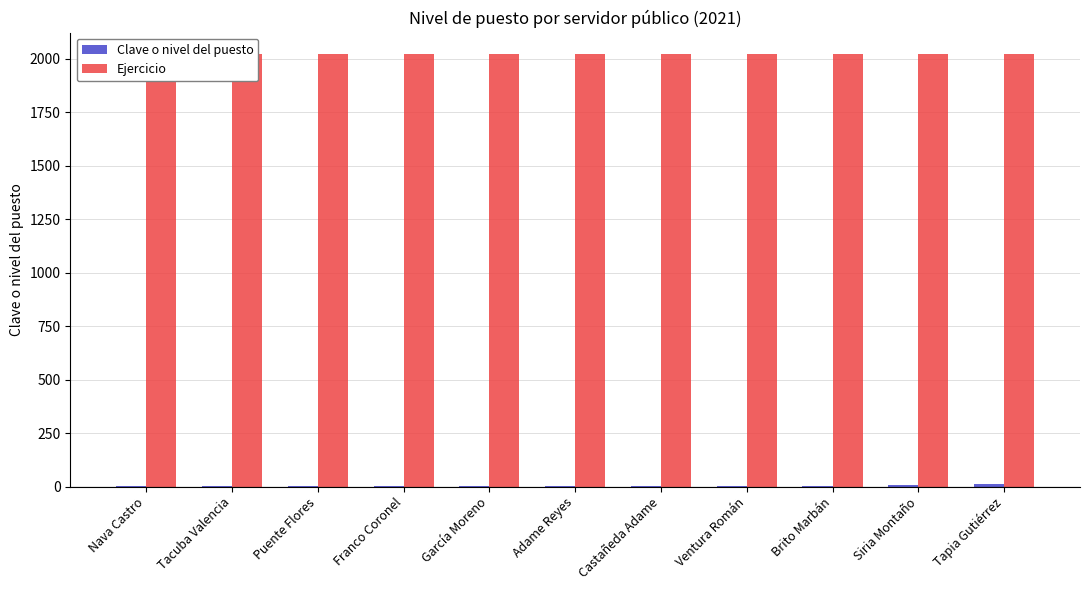

At how many categories does at least one series exceed 943?

11